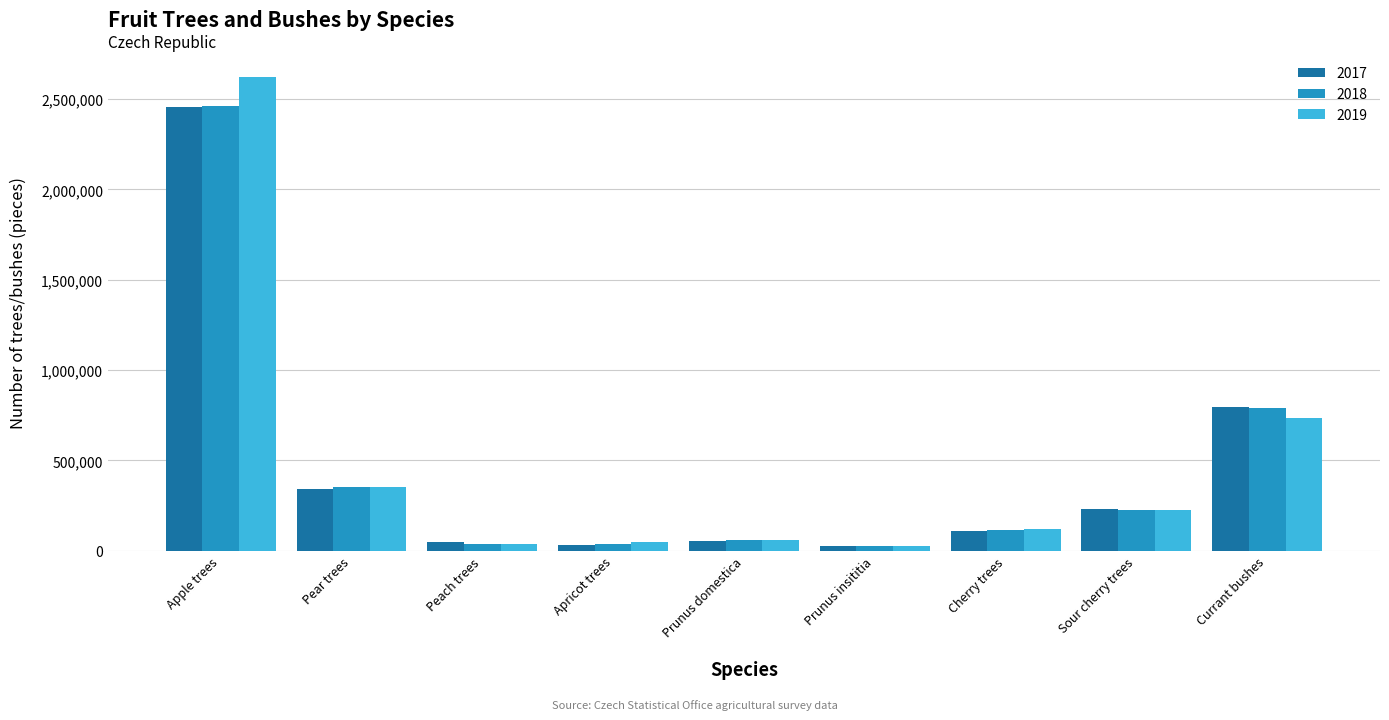

What is the difference between the maximum and minimum values in the 2018 series?

2437330